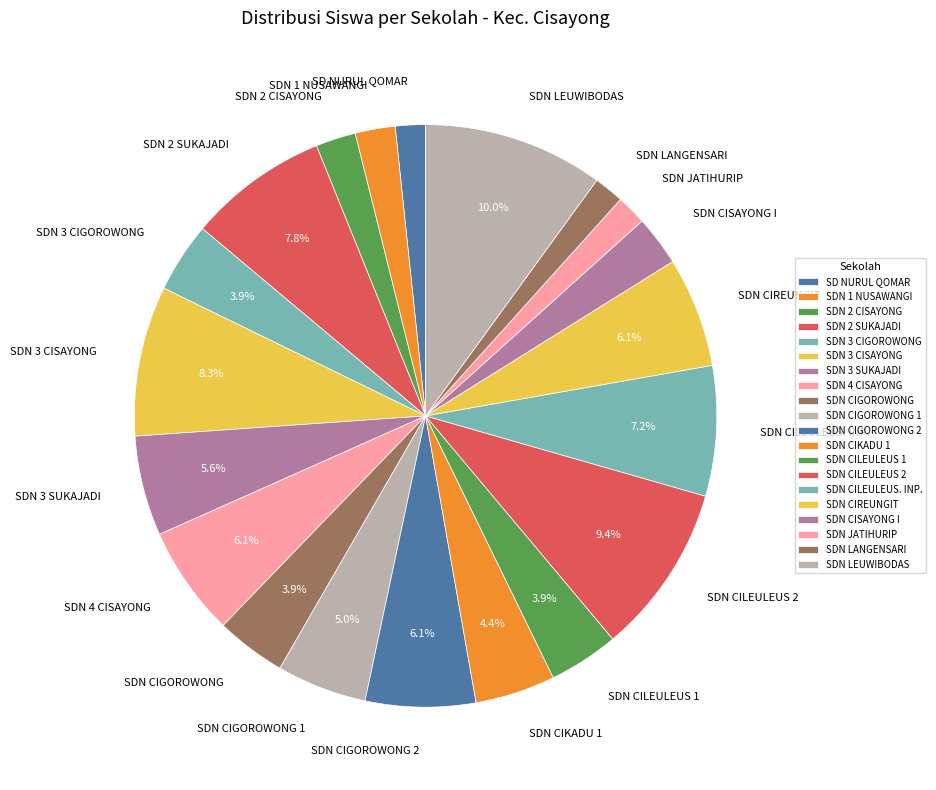

To the nearest percent, what is the difference between the largest and smallest slice percentages?

8%